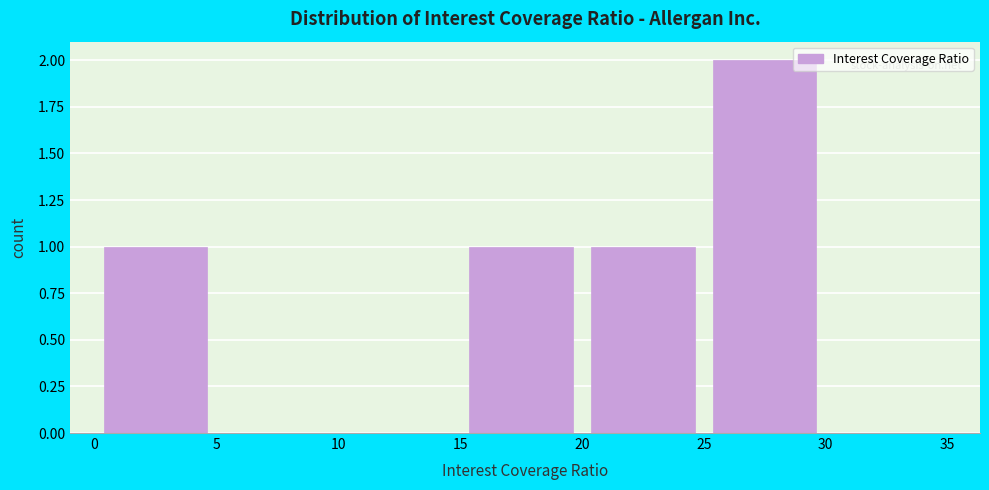

What is the height of the bar covering 0 to 5 on the x-axis? The values are not printed on the chart, so give them approximately, as read against the axis.

1